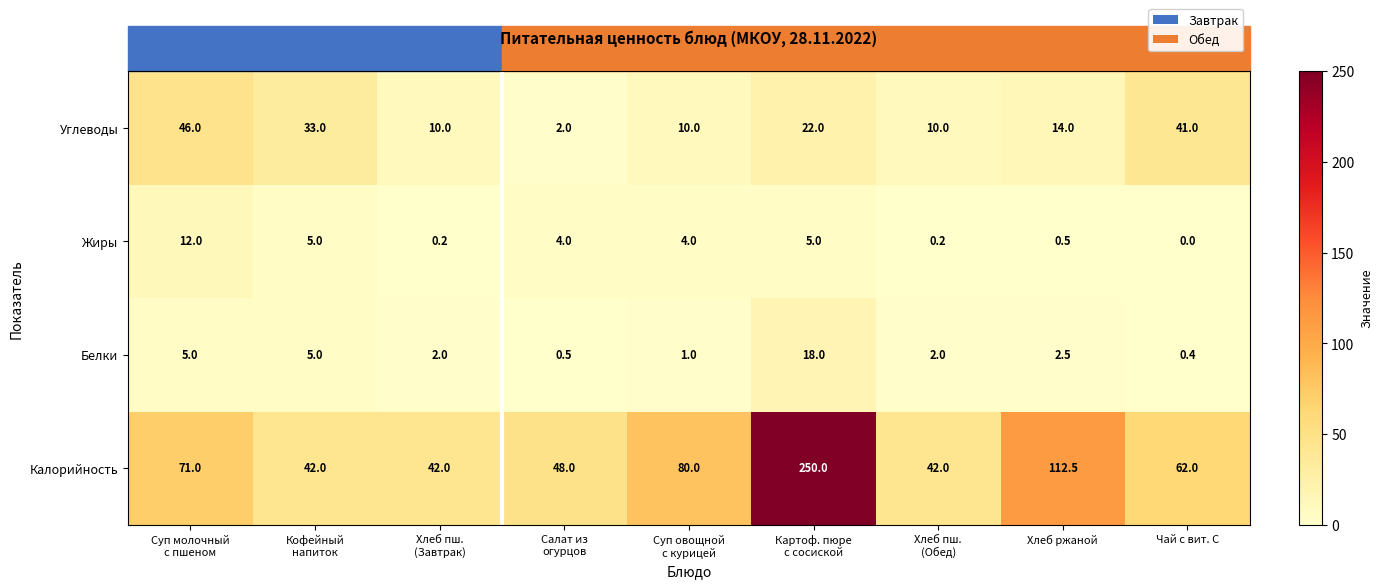

Which label corresponds to the smallest value in the chart?

Чай с вит. С